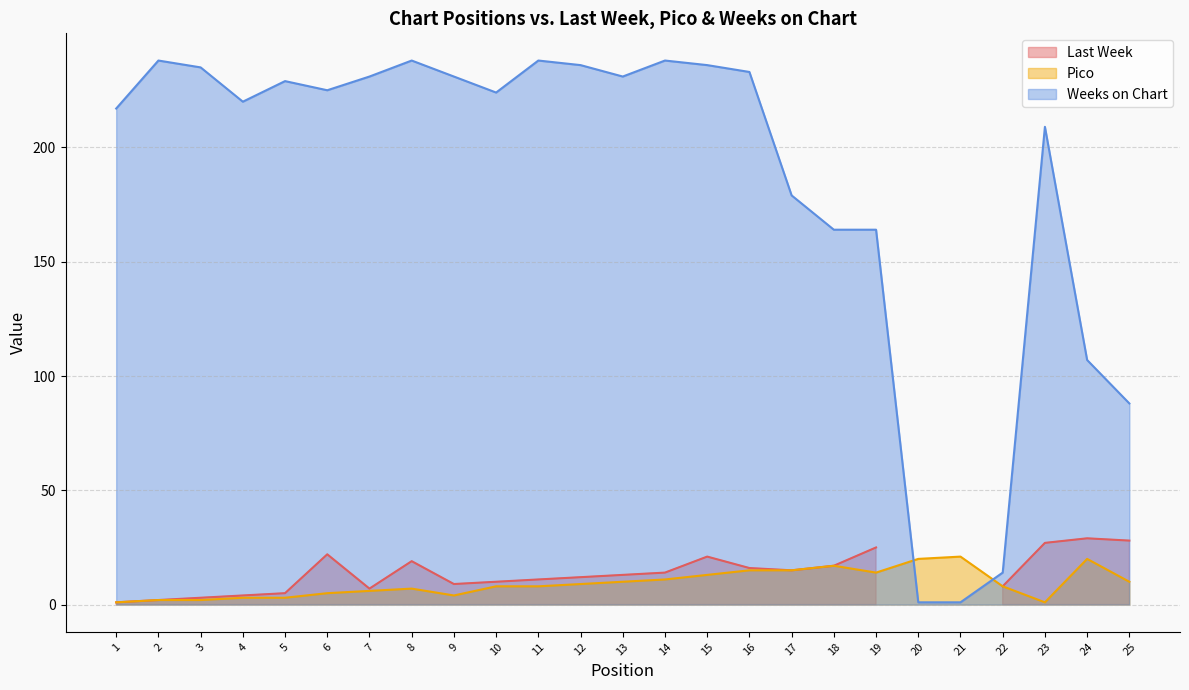

Rank the categories by Pico value from highest to lowest.

21, 20, 24, 18, 16, 17, 19, 15, 14, 13, 25, 12, 10, 11, 22, 8, 7, 6, 9, 4, 5, 2, 3, 1, 23